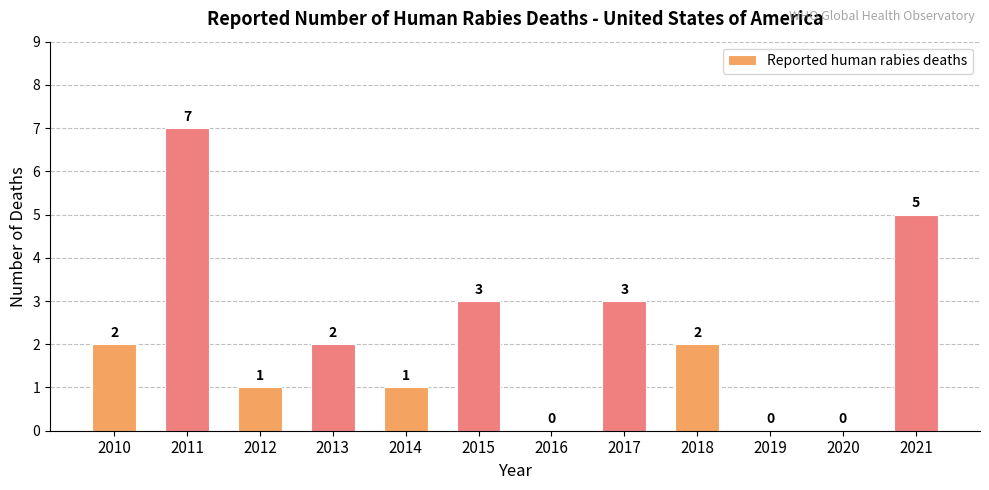

How many values are between 1 and 3?

7